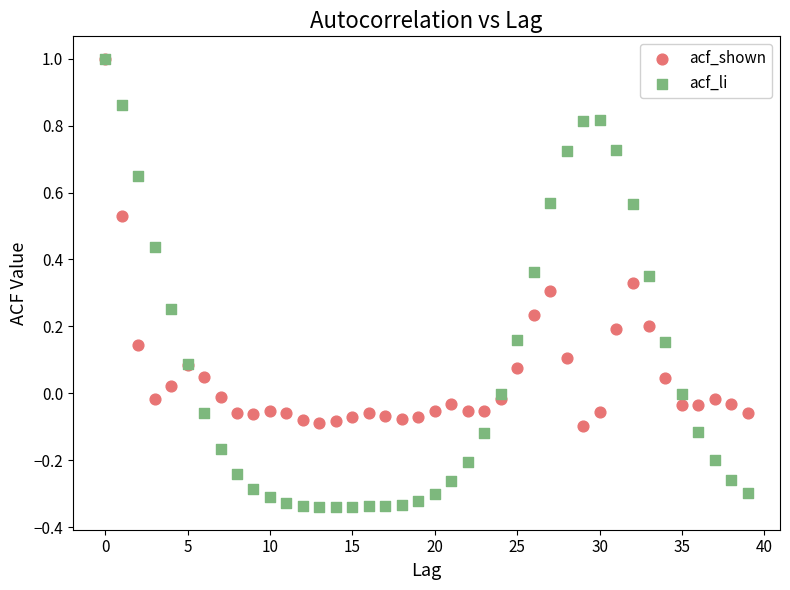

Which series has the largest Y range (max minus min)?

acf_li